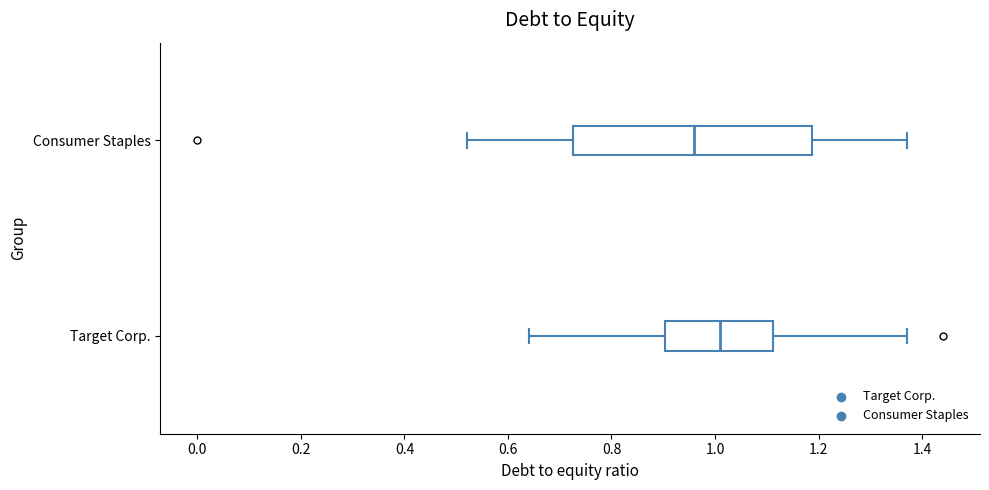

Which box's median line is the furthest to the right?

Target Corp.